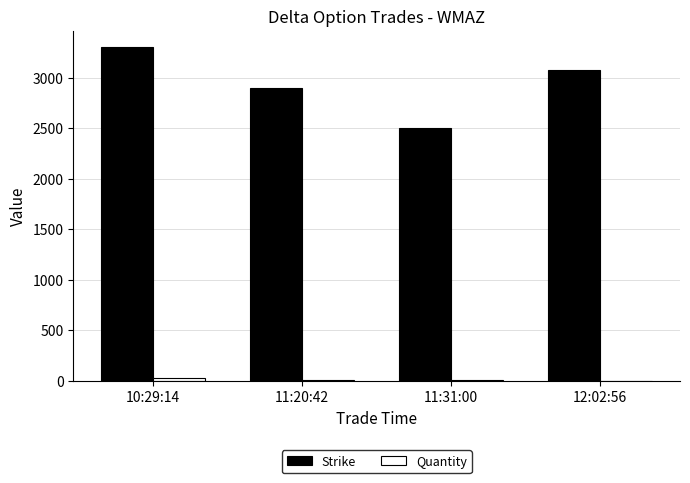

The value of Strike at 12:02:56 is 3080. True or false?

True